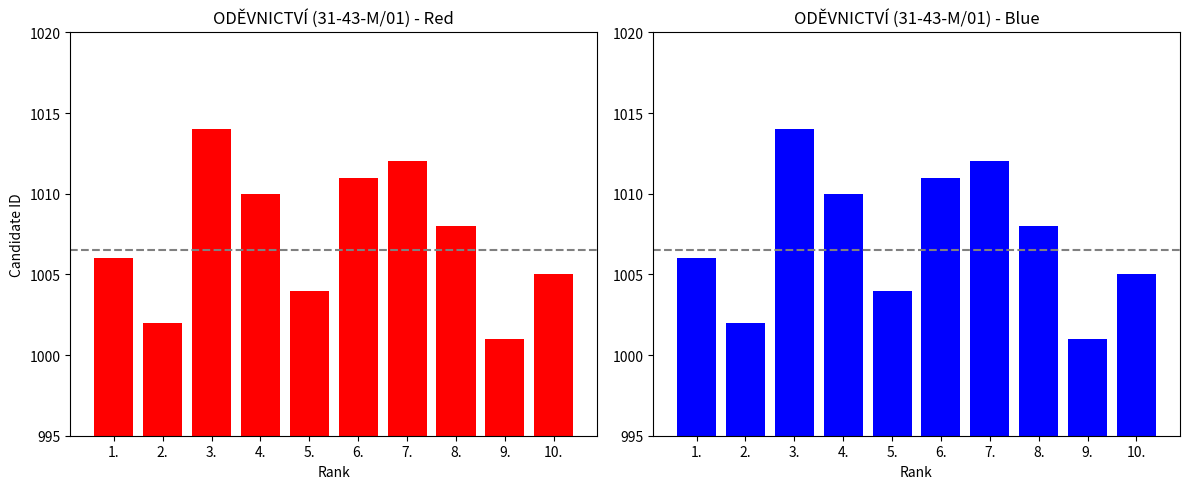

What is the average value?

1007